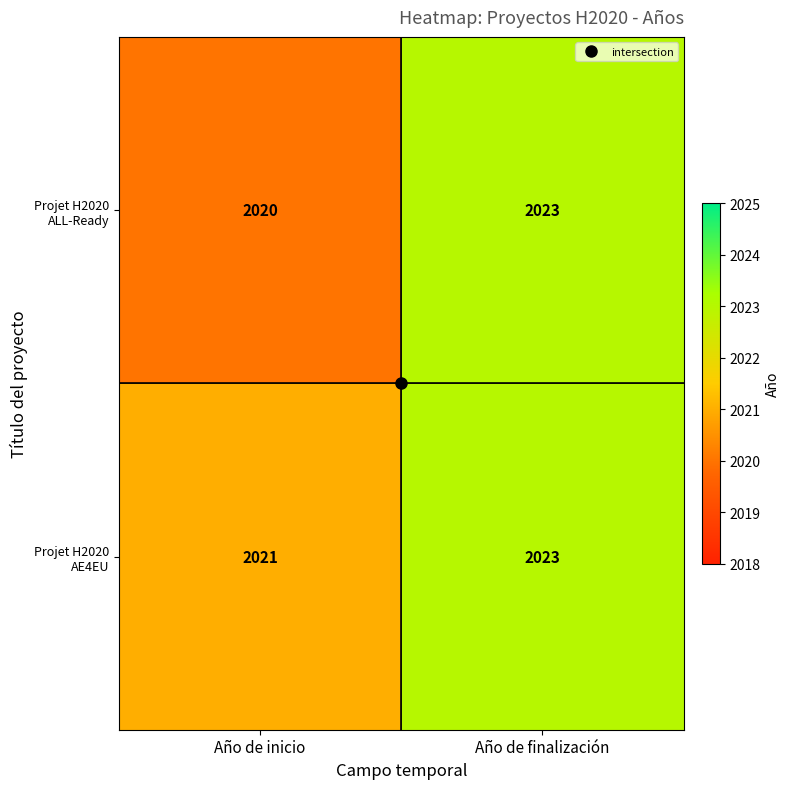

Count the number of data series in this chart.

2